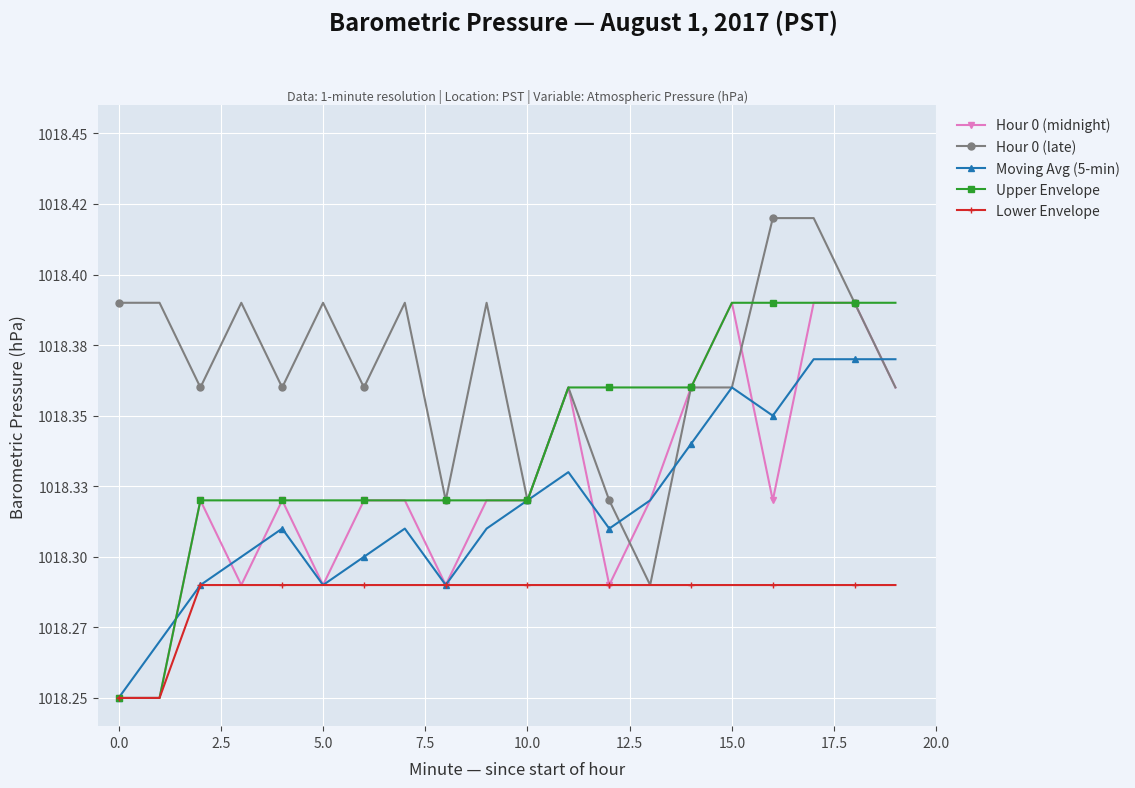

Does the chart have visible grid lines?

Yes